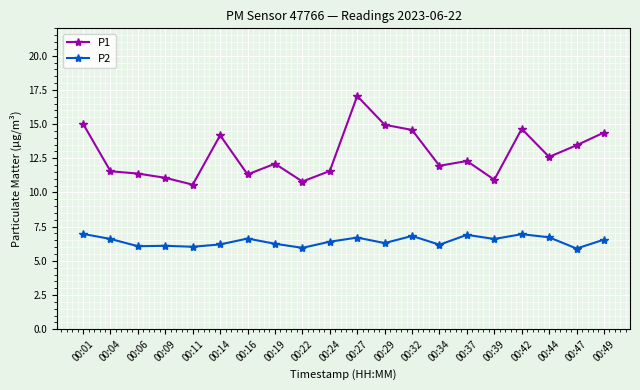

What is the total value across all series at 00:42?

21.6